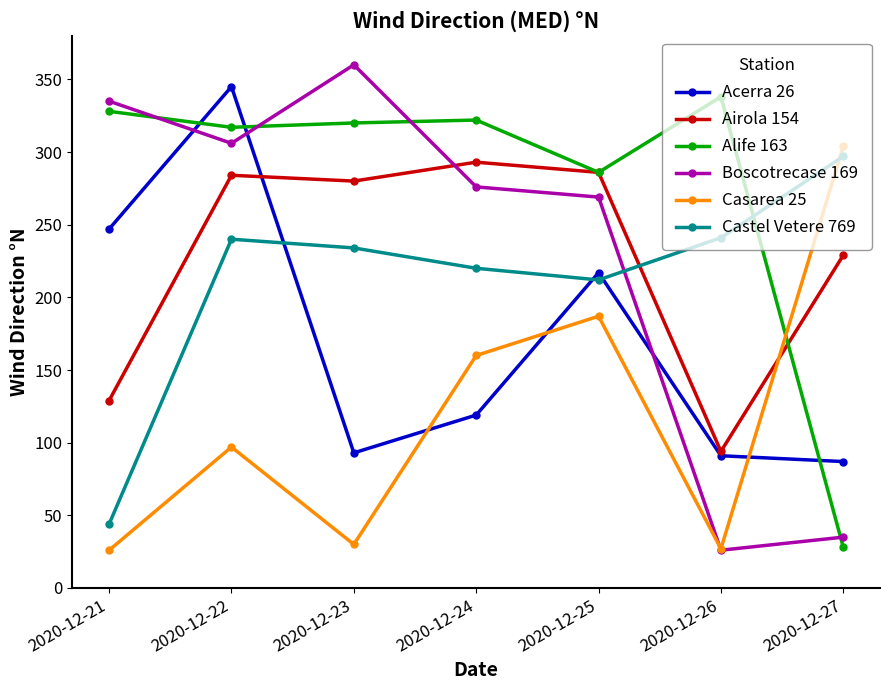

Does the chart have visible grid lines?

No